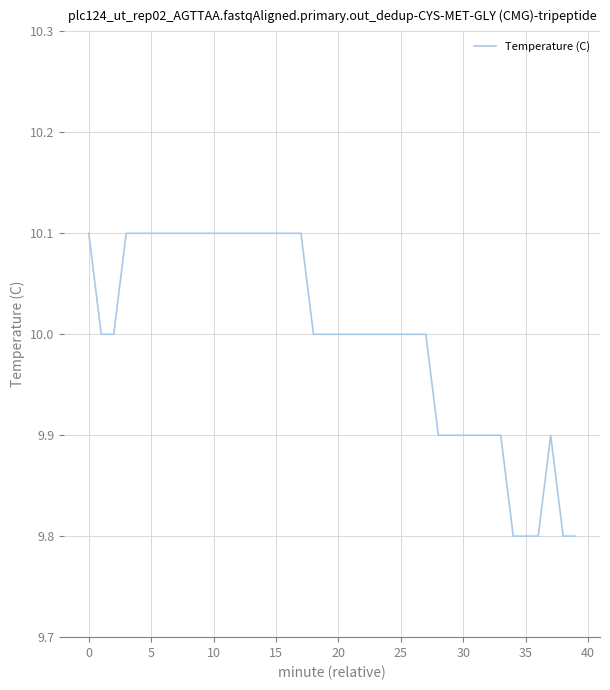

What is the difference between the maximum and minimum values?

0.3